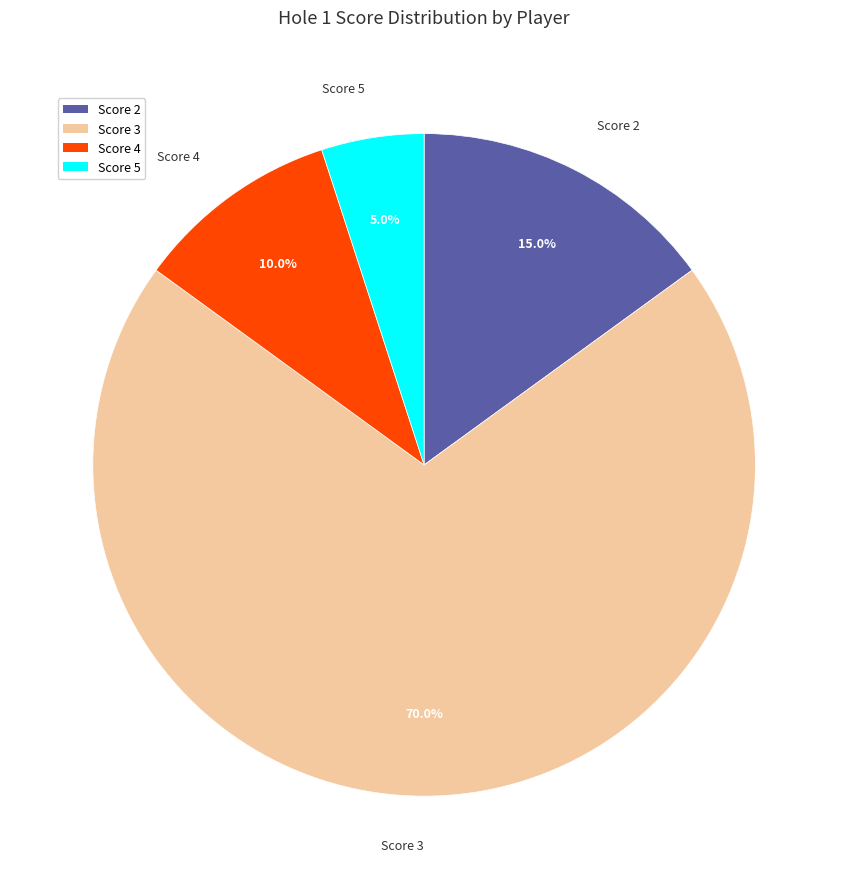

Is there any slice that represents more than half of the pie?

Yes